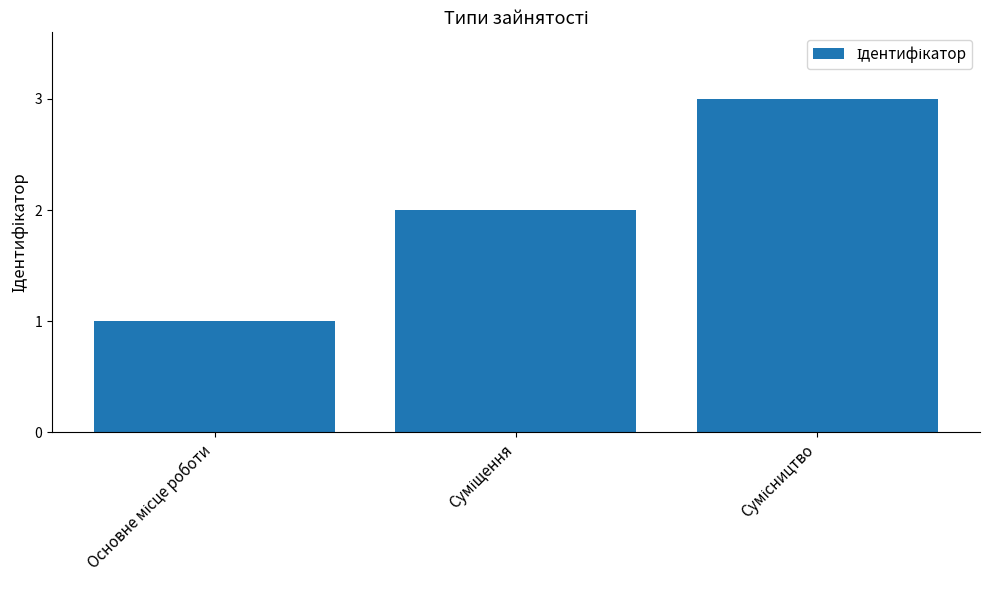

What is the sum of all values?

6